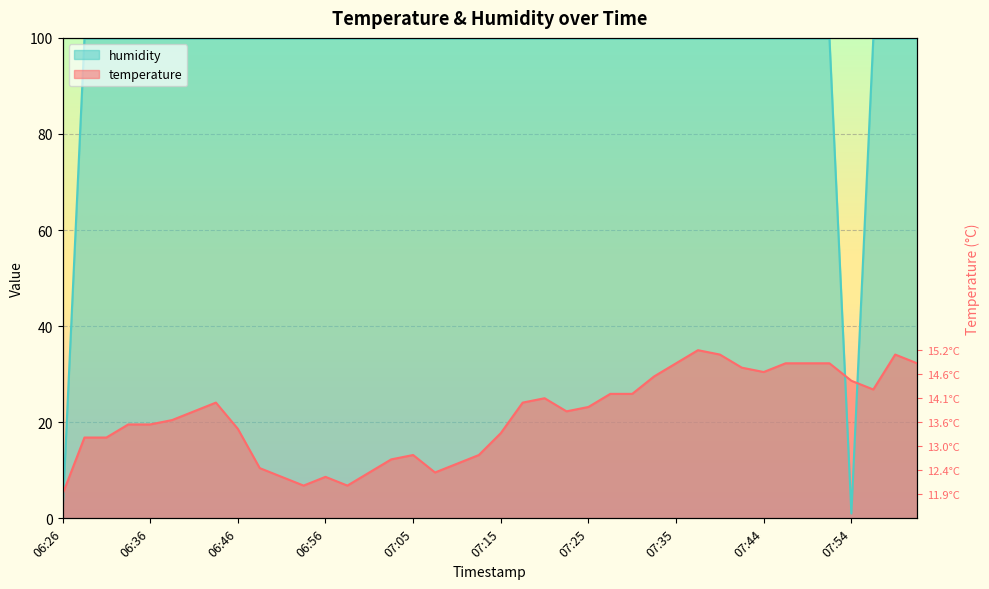

At which label does temperature first exceed 22?

06:41